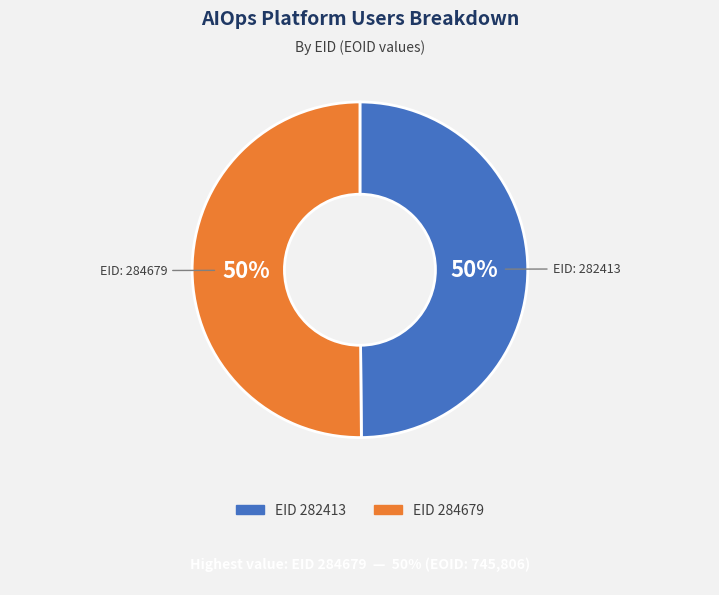

To the nearest percent, what is the average slice percentage?

50%